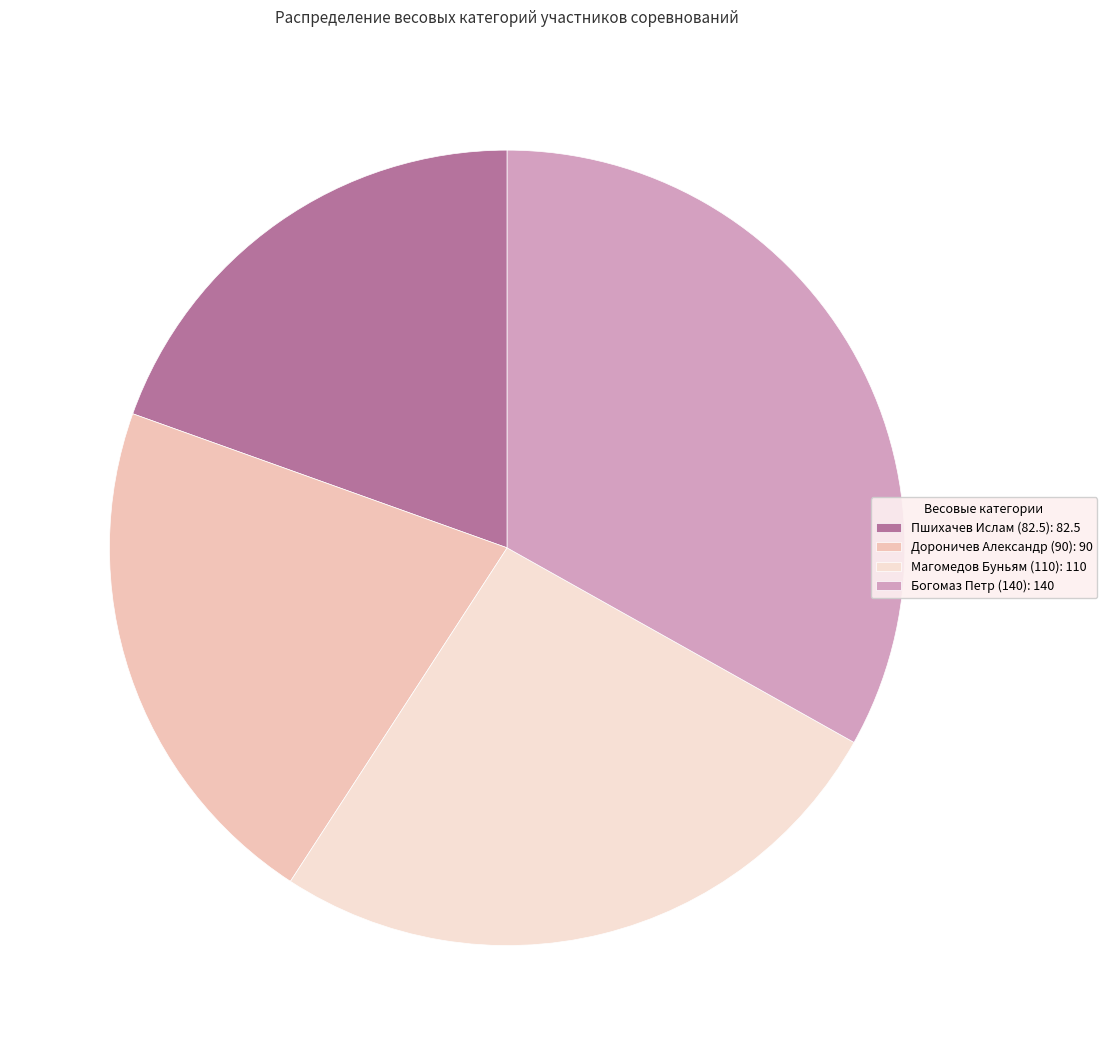

Do Богомаз Петр (140): 140 and Пшихачев Ислам (82.5): 82.5 together represent more than half of the pie?

Yes